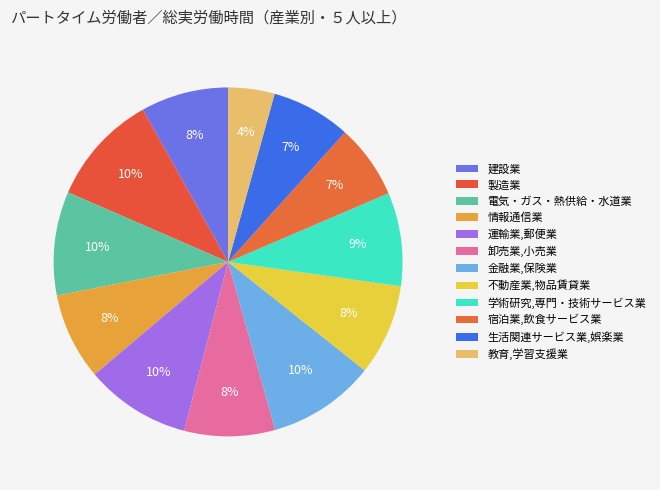

How many segments does this pie chart have?

12